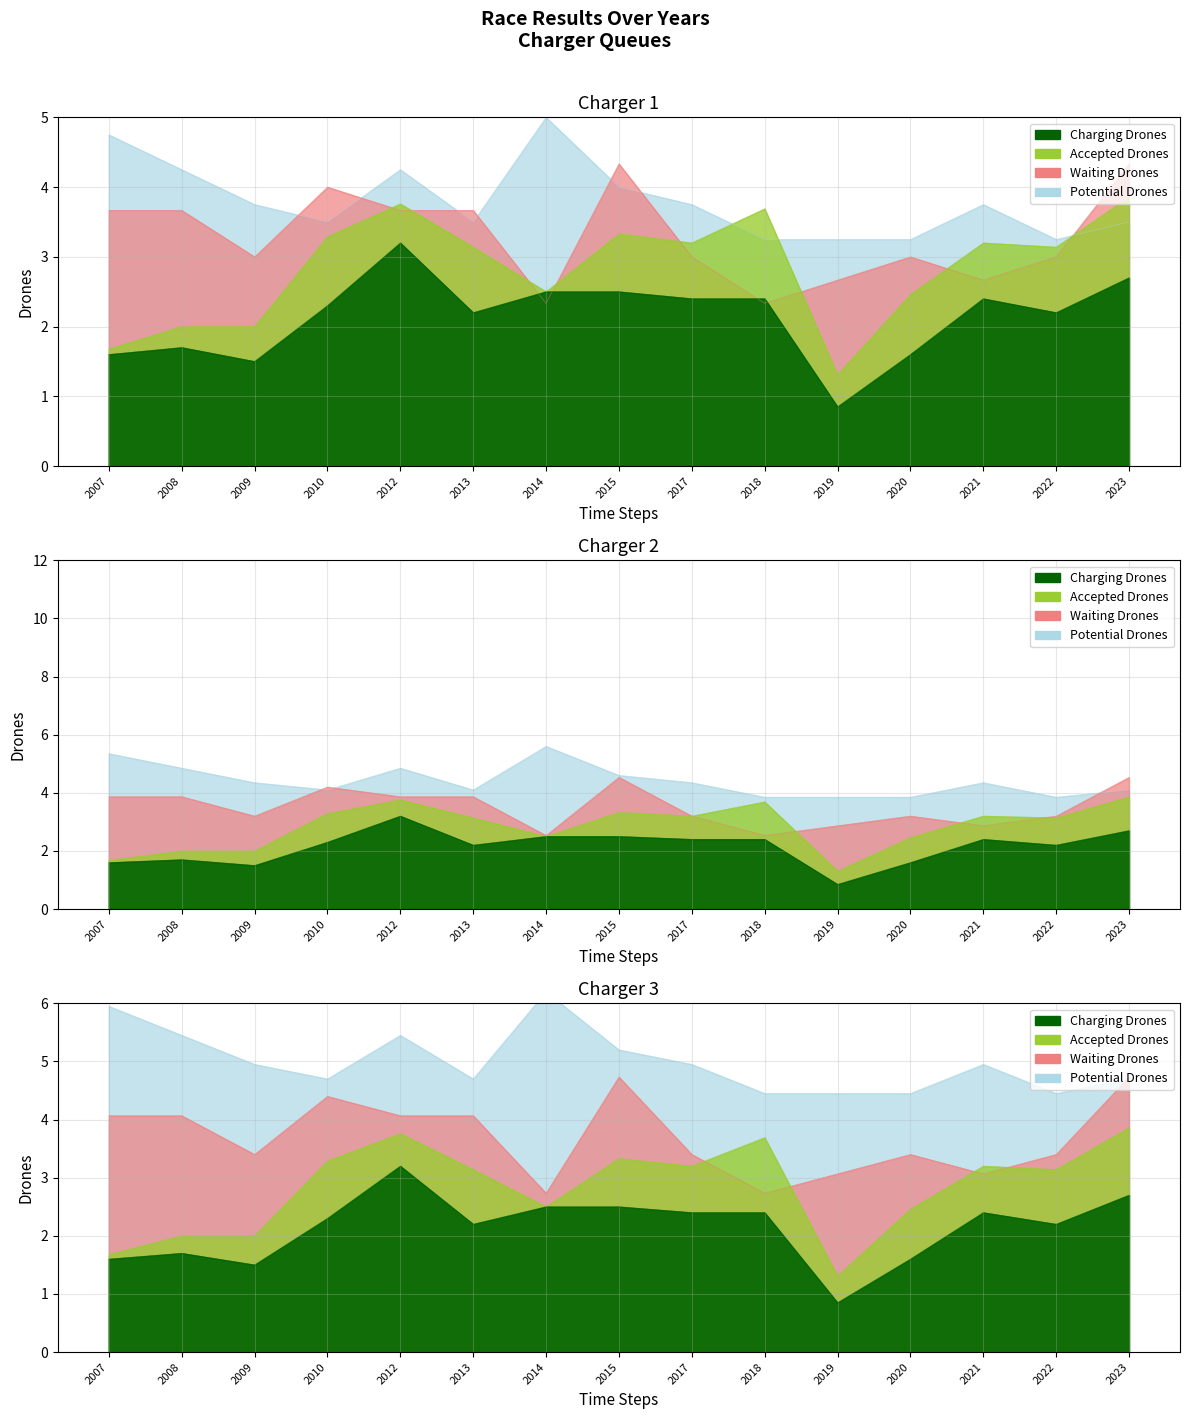

Reading left to right, what are all the values shown in this chart?

Charging Drones: 1.6	1.7	1.5	2.3	3.2	2.2	2.5	2.5	2.4	2.4	0.8	1.6	2.4	2.2	2.7
Accepted Drones: 1.7	2.0	2.0	3.3	3.8	3.1	2.5	3.3	3.2	3.7	1.3	2.5	3.2	3.1	3.9
Waiting Drones: 3.7	3.7	3.0	4.0	3.7	3.7	2.3	4.3	3.0	2.3	2.7	3.0	2.7	3.0	4.3
Potential Drones: 4.8	4.2	3.8	3.5	4.2	3.5	5.0	4.0	3.8	3.2	3.2	3.2	3.8	3.2	3.5